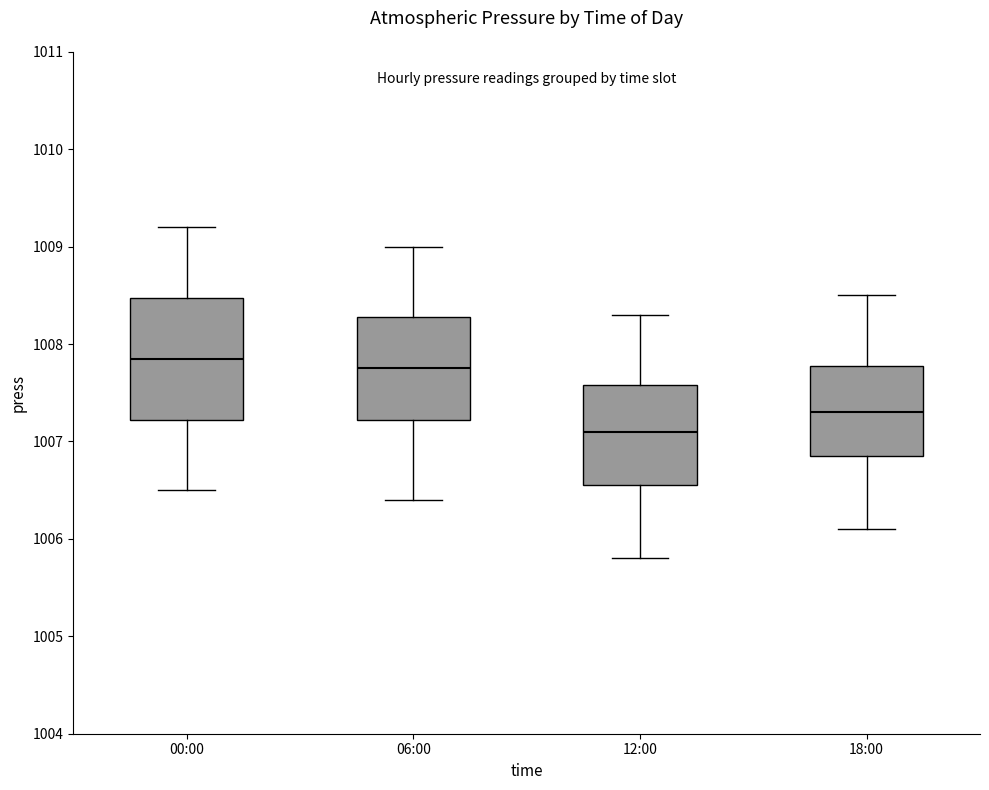

Comparing the boxes themselves (not the whiskers), which one is the tallest?

00:00